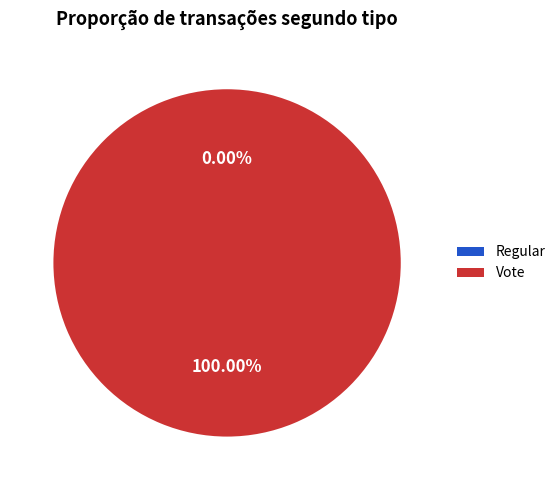

How many segments does this pie chart have?

2